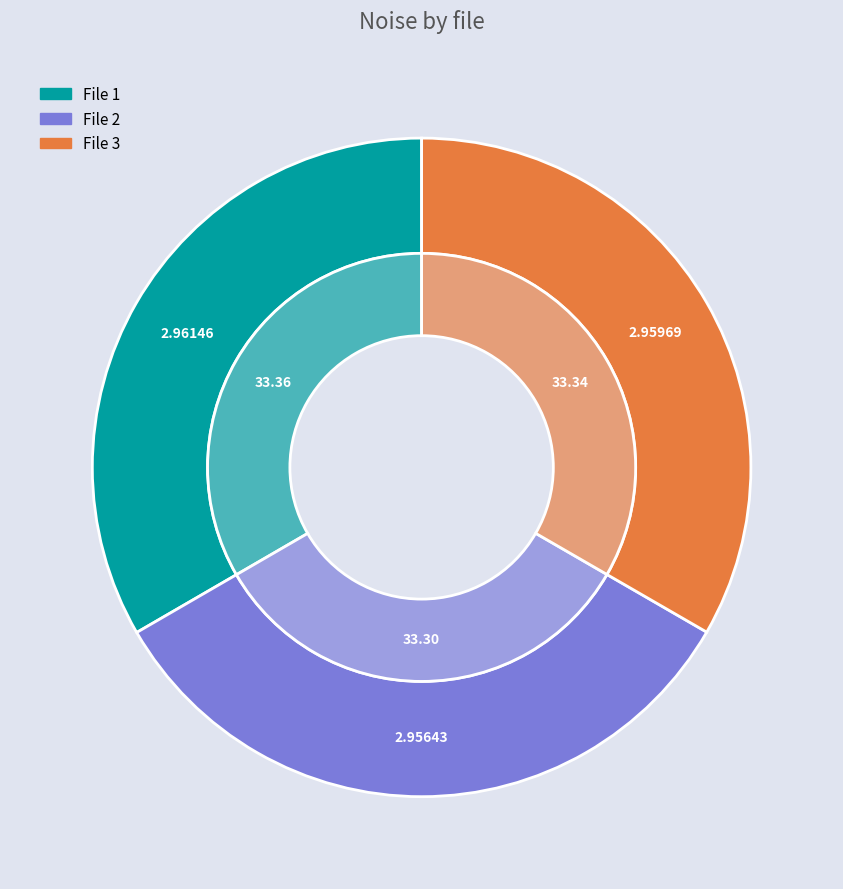

The 20000105041824827_OBSJAROMER-R5_met.fits slice represents 33% of the pie. True or false?

True